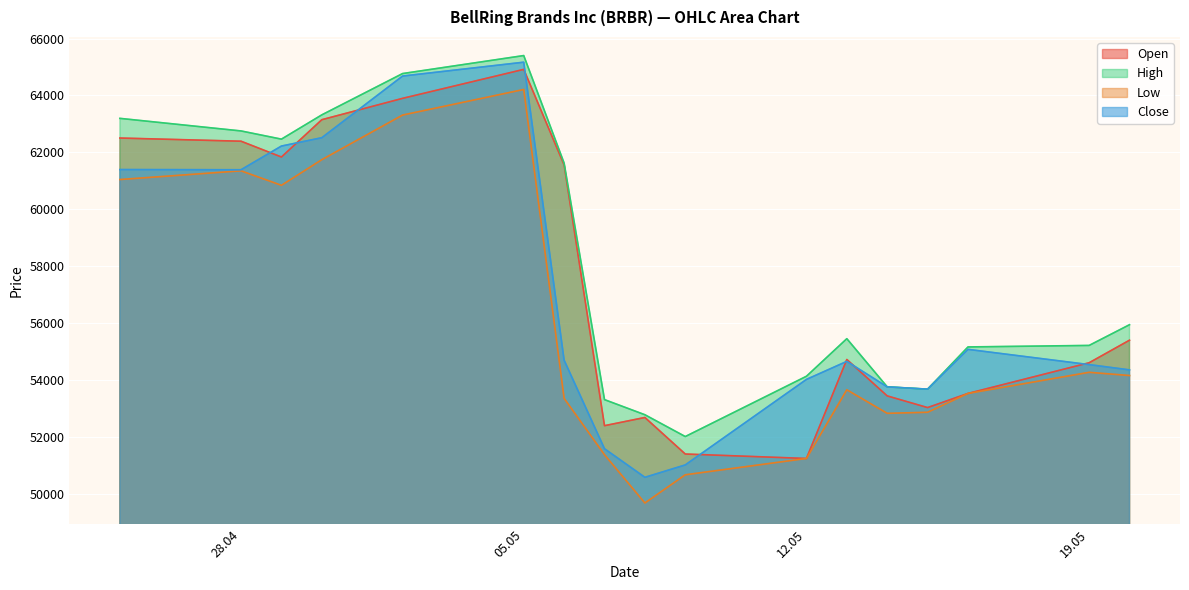

What is the label of the 9th point from the right?

08.05.2025